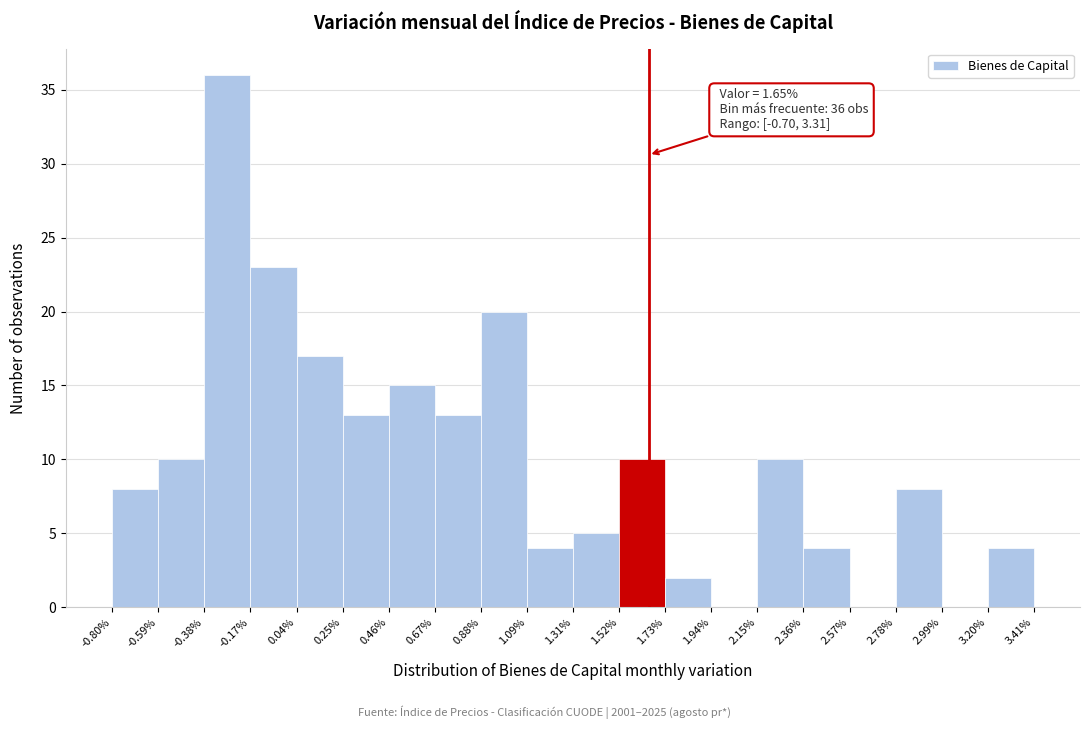

Which range on the x-axis has the tallest bar?

-0.38% to -0.17%